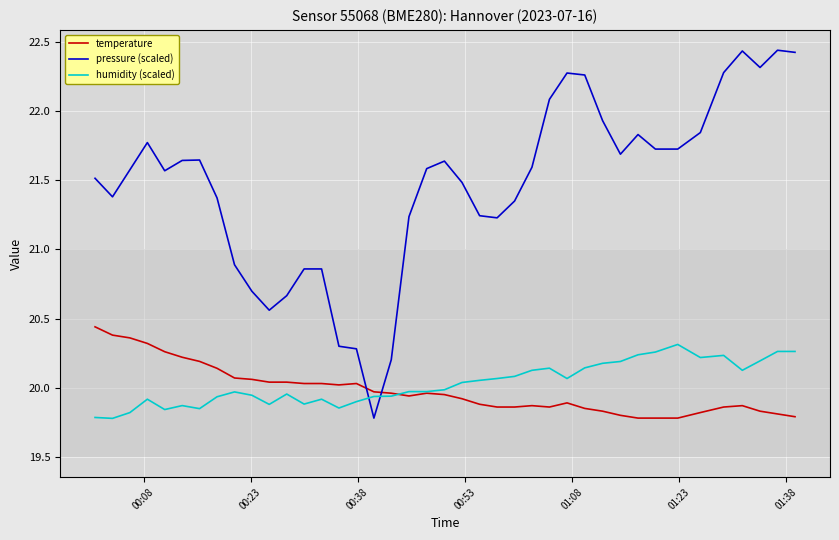

Which series has the largest range (max minus min)?

pressure (scaled)